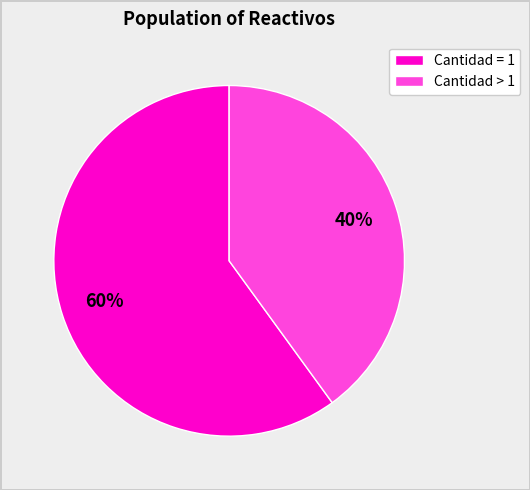

Is there any slice that represents more than half of the pie?

Yes